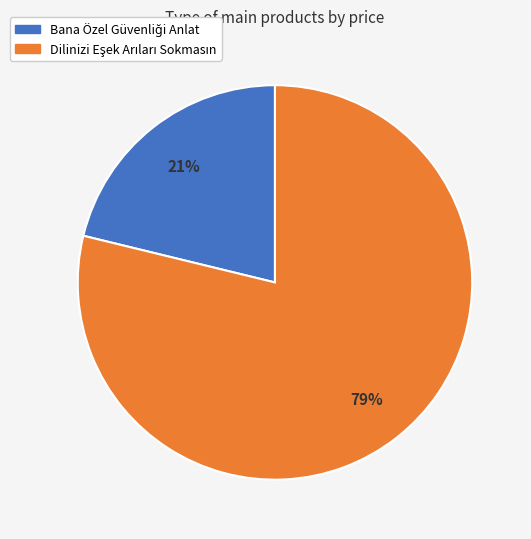

To the nearest percent, what is the average slice percentage?

50%